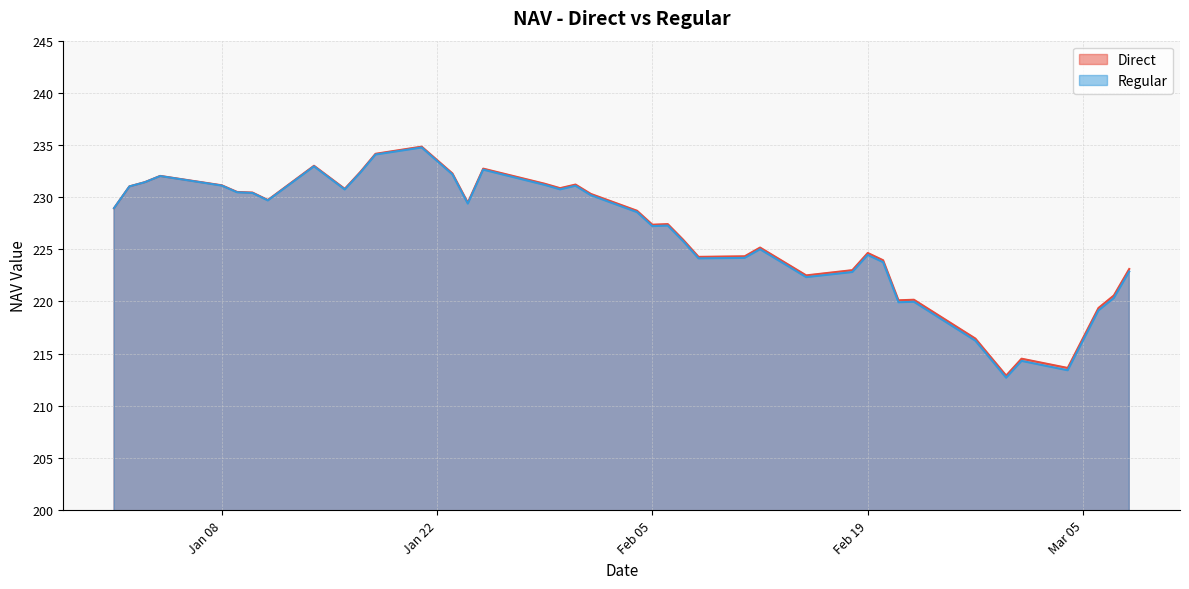

What is the difference between the second highest and minimum values in the Regular series?

21.4